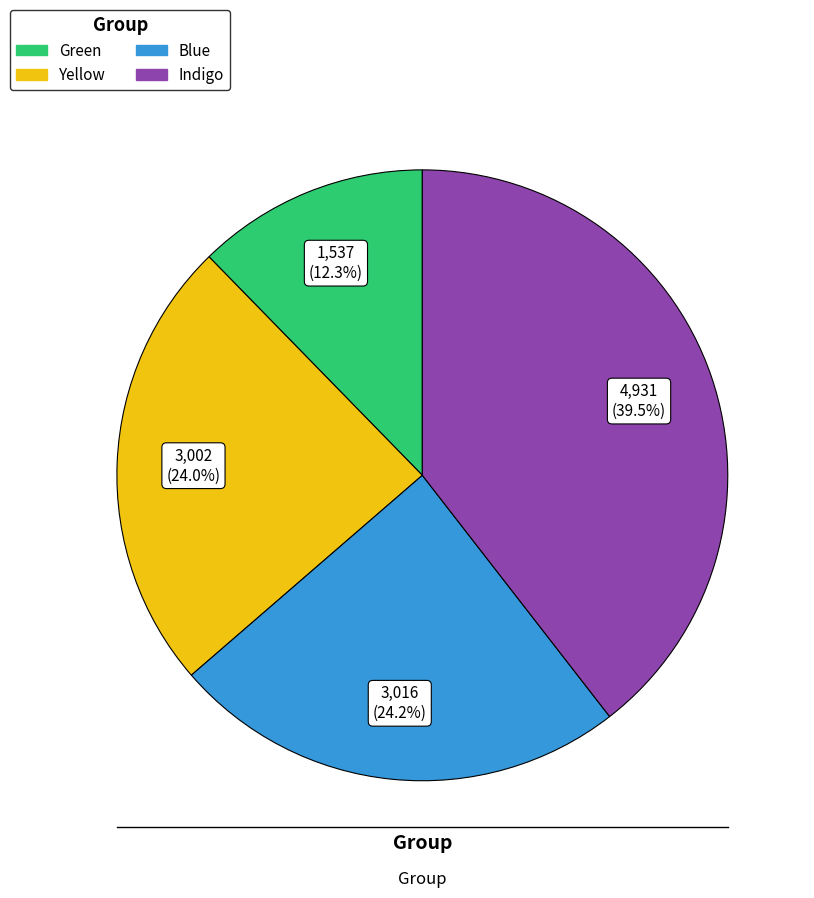

What percentage is the Green slice, to the nearest percent?

12%